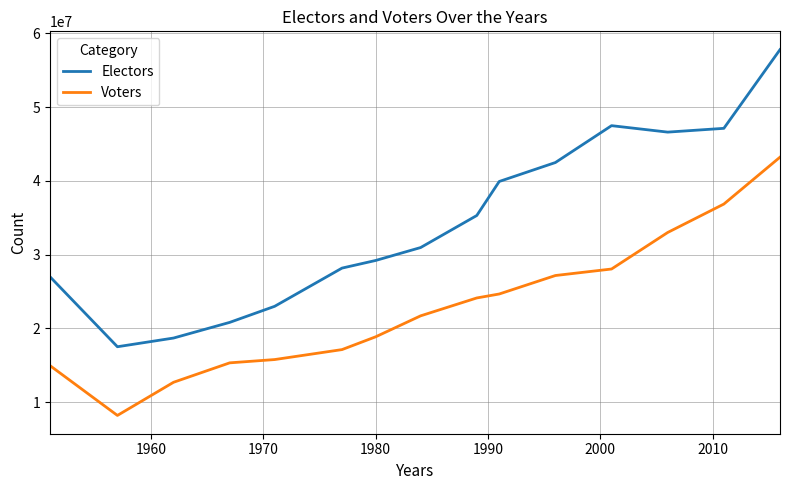

What is the maximum value for Voters?

43205158